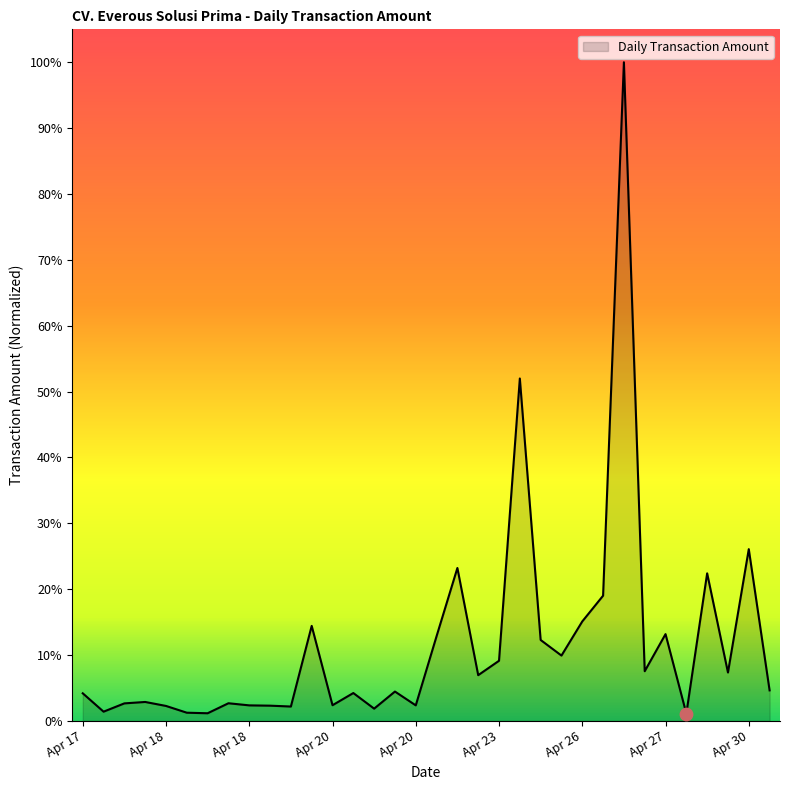

Is this an area chart (filled region under the line)?

Yes